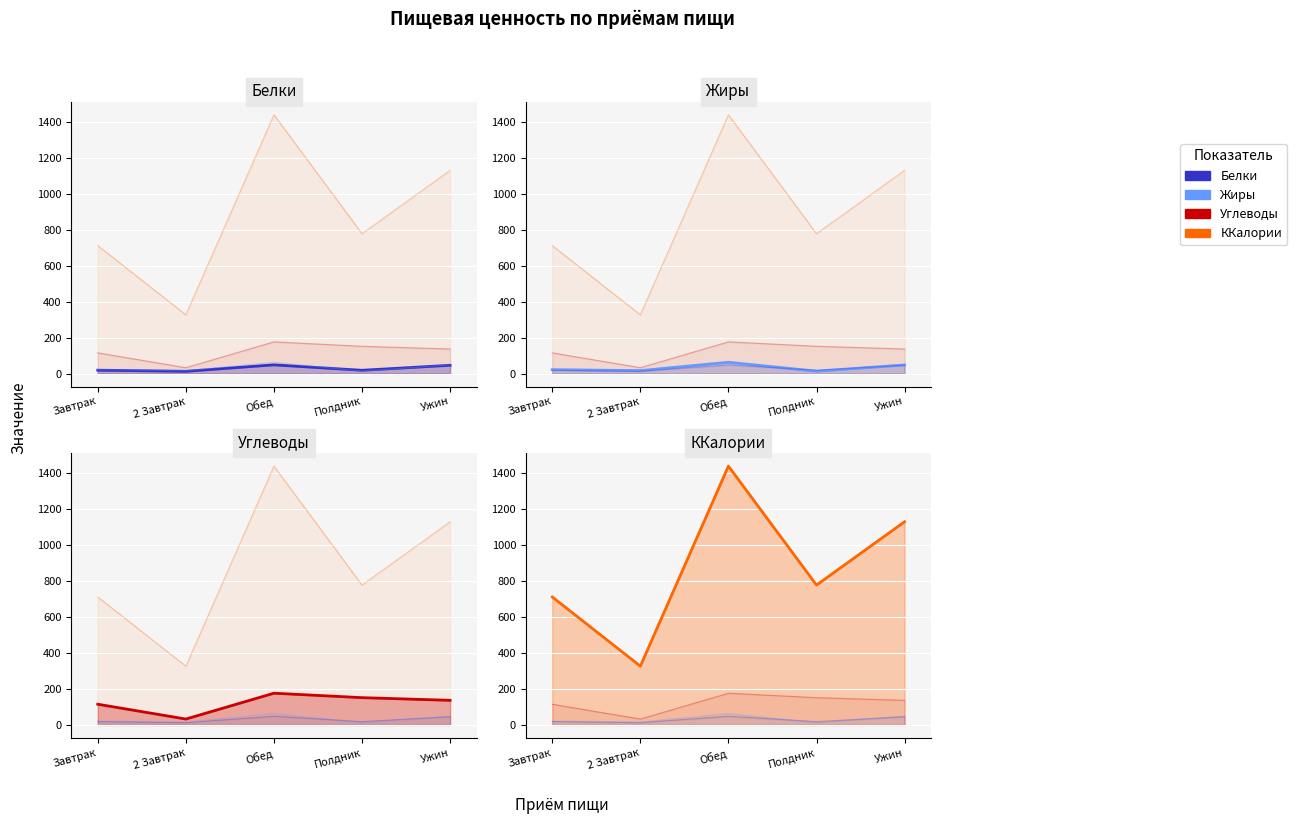

The Белки series shows 12.6 at 2 Завтрак. True or false?

True